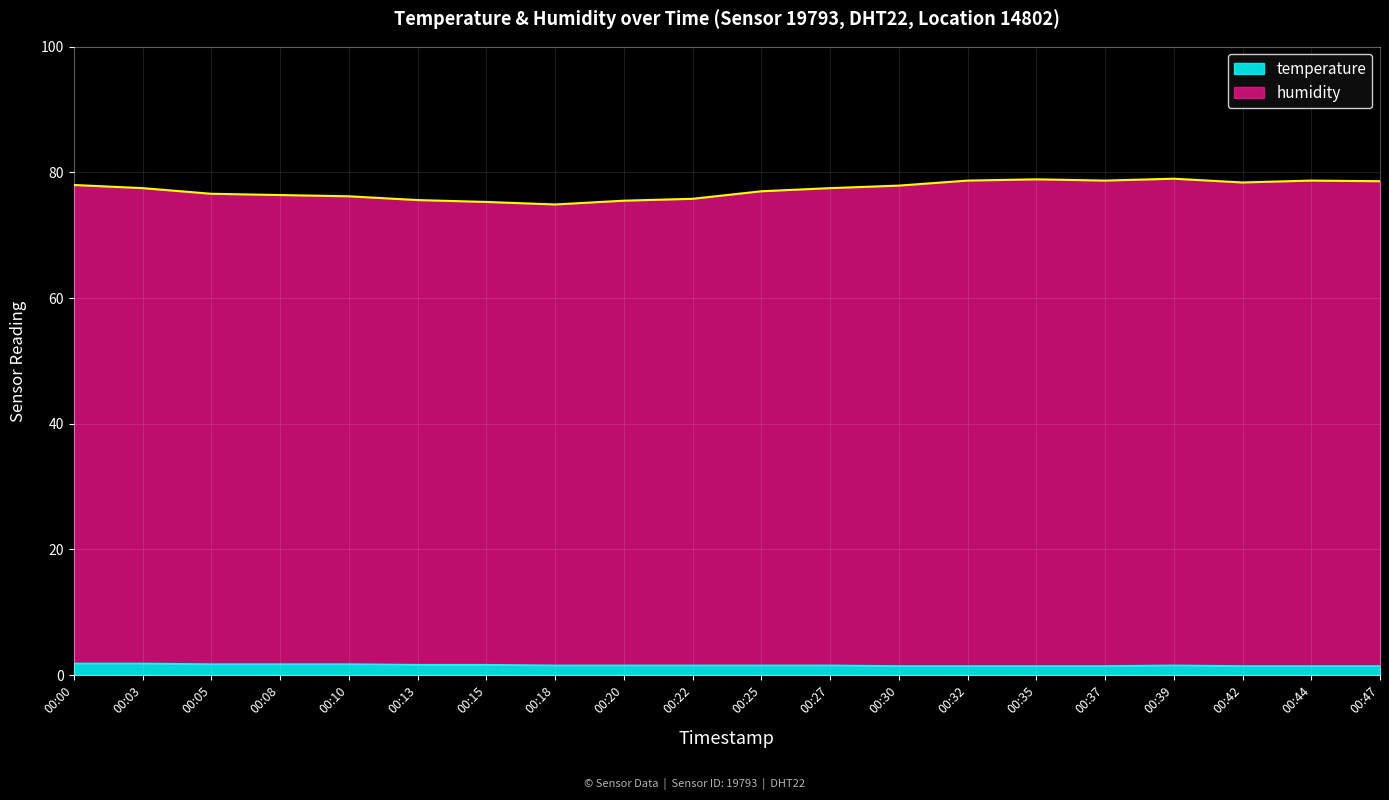

What is the approximate value of temperature at 00:37?

1.4